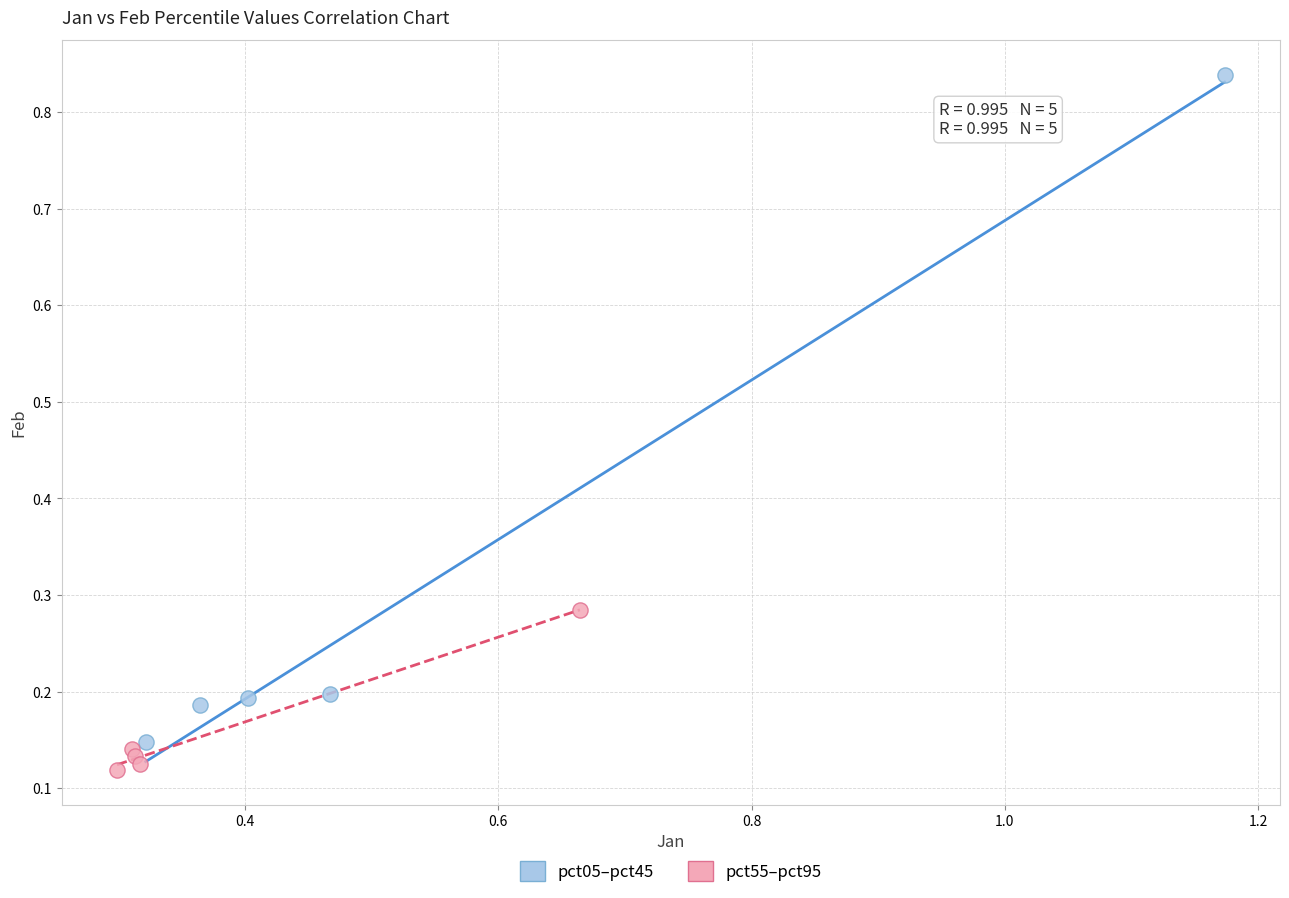

Which series has the widest spread of Y values?

pct05–pct45